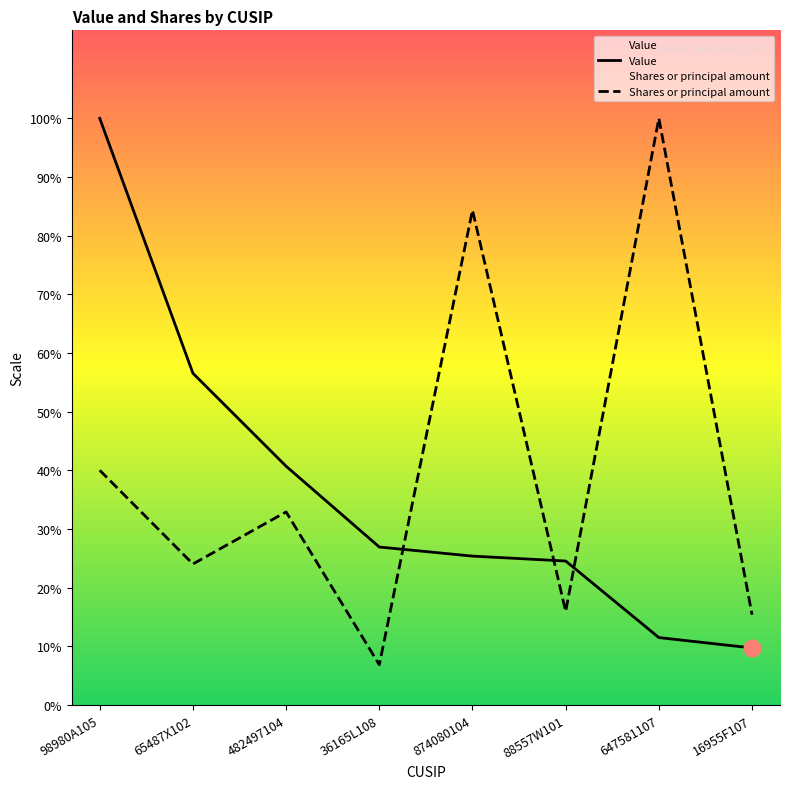

Rank the series at 647581107 from highest to lowest value.

Shares or principal amount, Value